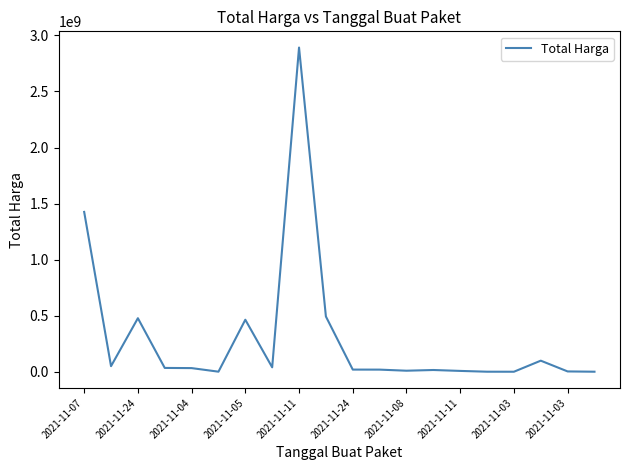

What is the greatest value displayed?

2892122000